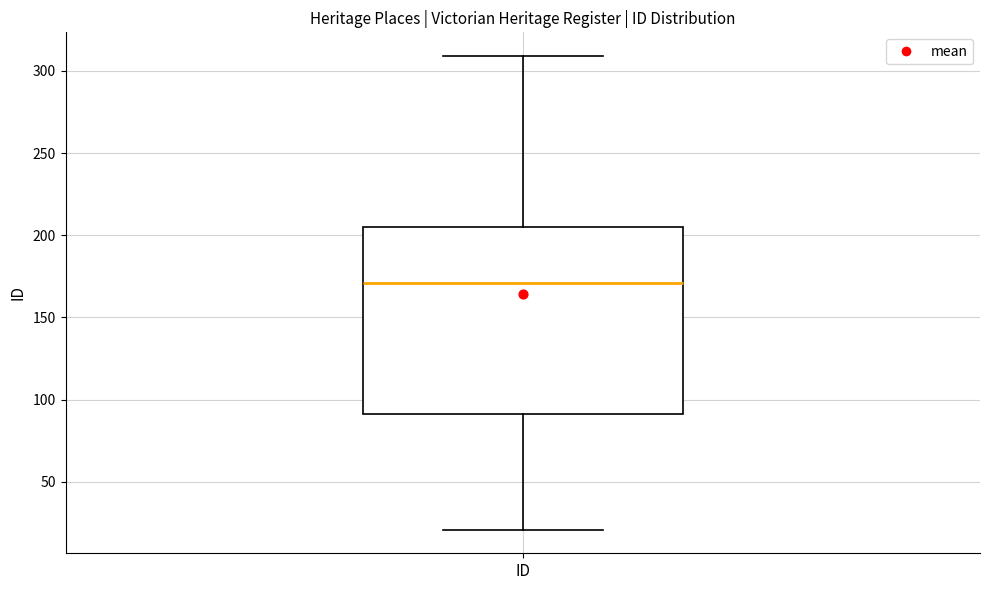

Where does the median line of the box for ID sit on the y-axis? The values are not printed on the chart, so give them approximately, as read against the axis.

170